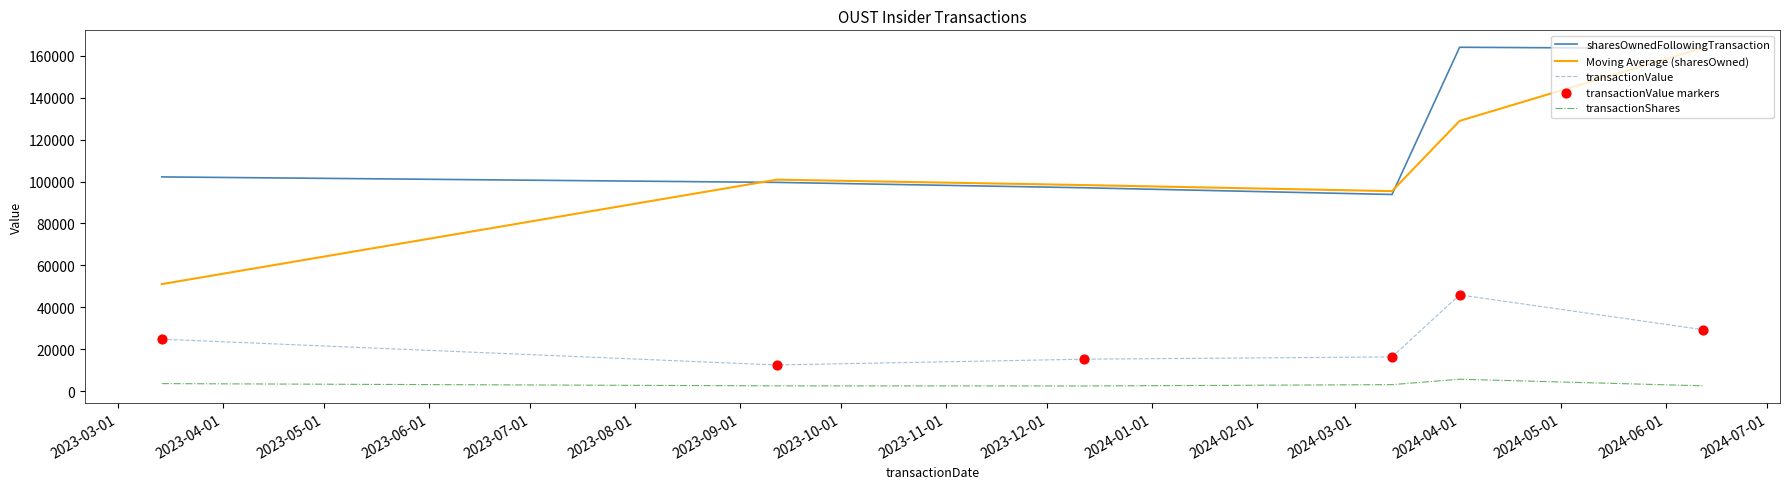

What is the maximum value for Moving Average (sharesOwned)?

163658.5